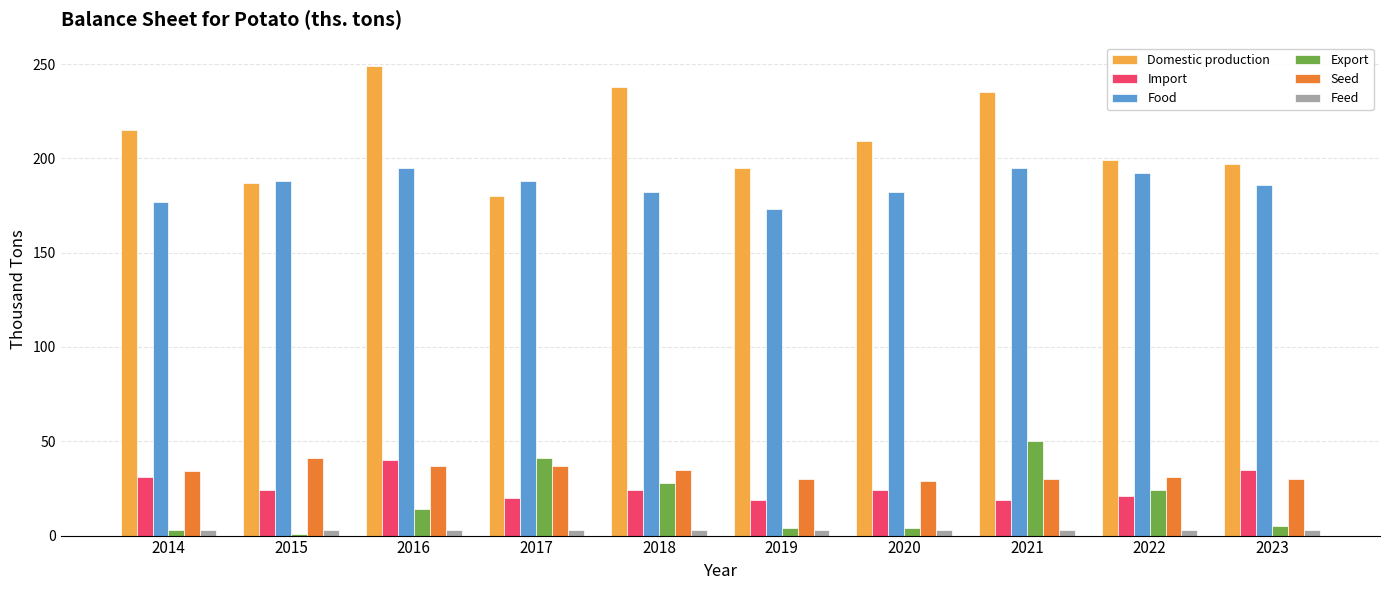

What is the value of the Export bar at the 10th from the left?

5